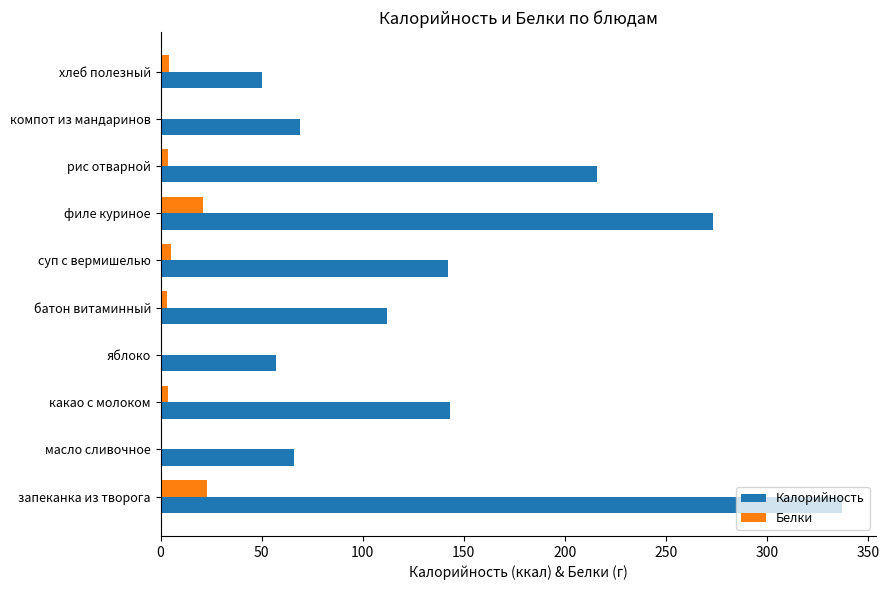

Which series changed the most between запеканка из творога and какао с молоком?

Калорийность